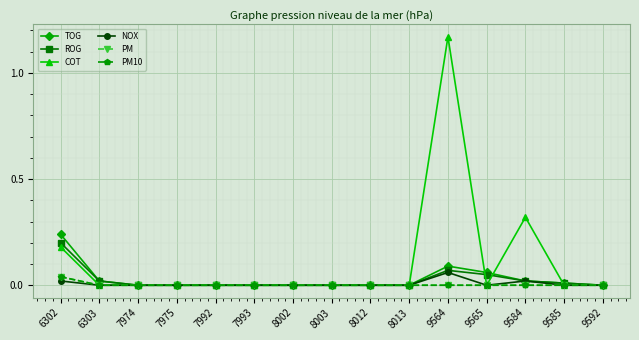

Reading left to right, transcribe all the data shown in this chart.

TOG: 6302=0.2	6303=0.0	7974=0.0	7975=0.0	7992=0.0	7993=0.0	8002=0.0	8003=0.0	8012=0.0	8013=0.0	9564=0.1	9565=0.1	9584=0.0	9585=0.0	9592=0.0
ROG: 6302=0.2	6303=0.0	7974=0.0	7975=0.0	7992=0.0	7993=0.0	8002=0.0	8003=0.0	8012=0.0	8013=0.0	9564=0.1	9565=0.1	9584=0.0	9585=0.0	9592=0.0
COT: 6302=0.2	6303=0.0	7974=0.0	7975=0.0	7992=0.0	7993=0.0	8002=0.0	8003=0.0	8012=0.0	8013=0.0	9564=1.2	9565=0.0	9584=0.3	9585=0.0	9592=0.0
NOX: 6302=0.0	6303=0.0	7974=0.0	7975=0.0	7992=0.0	7993=0.0	8002=0.0	8003=0.0	8012=0.0	8013=0.0	9564=0.1	9565=0.0	9584=0.0	9585=0.0	9592=0.0
PM: 6302=0.0	6303=0.0	7974=0.0	7975=0.0	7992=0.0	7993=0.0	8002=0.0	8003=0.0	8012=0.0	8013=0.0	9564=0.0	9565=0.0	9584=0.0	9585=0.0	9592=0.0
PM10: 6302=0.0	6303=0.0	7974=0.0	7975=0.0	7992=0.0	7993=0.0	8002=0.0	8003=0.0	8012=0.0	8013=0.0	9564=0.0	9565=0.0	9584=0.0	9585=0.0	9592=0.0